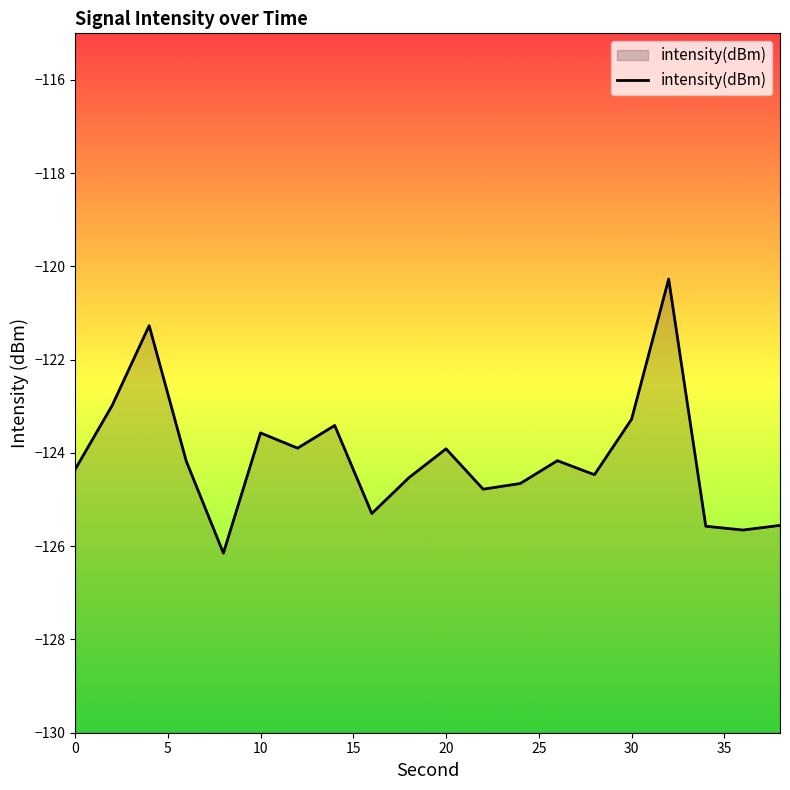

What is the minimum value shown in the chart?

-126.1